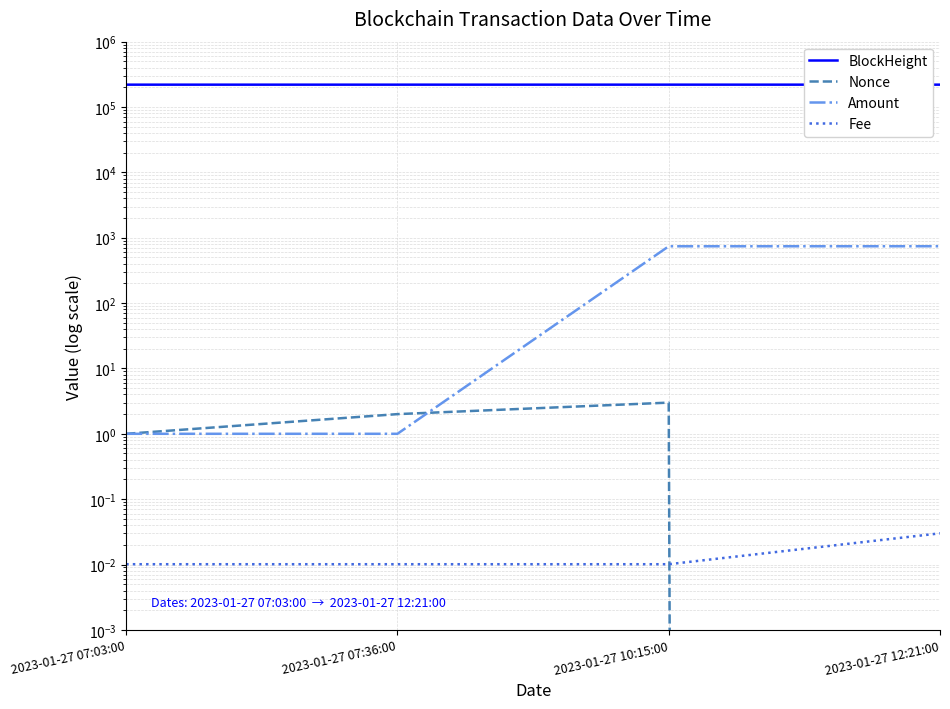

Reading left to right, what are all the values shown in this chart?

BlockHeight: 219870.0	219879.0	219911.0	219934.0
Nonce: 1.0	2.0	3.0	0.0
Amount: 1.0	1.0	740.0	741.0
Fee: 0.0	0.0	0.0	0.0